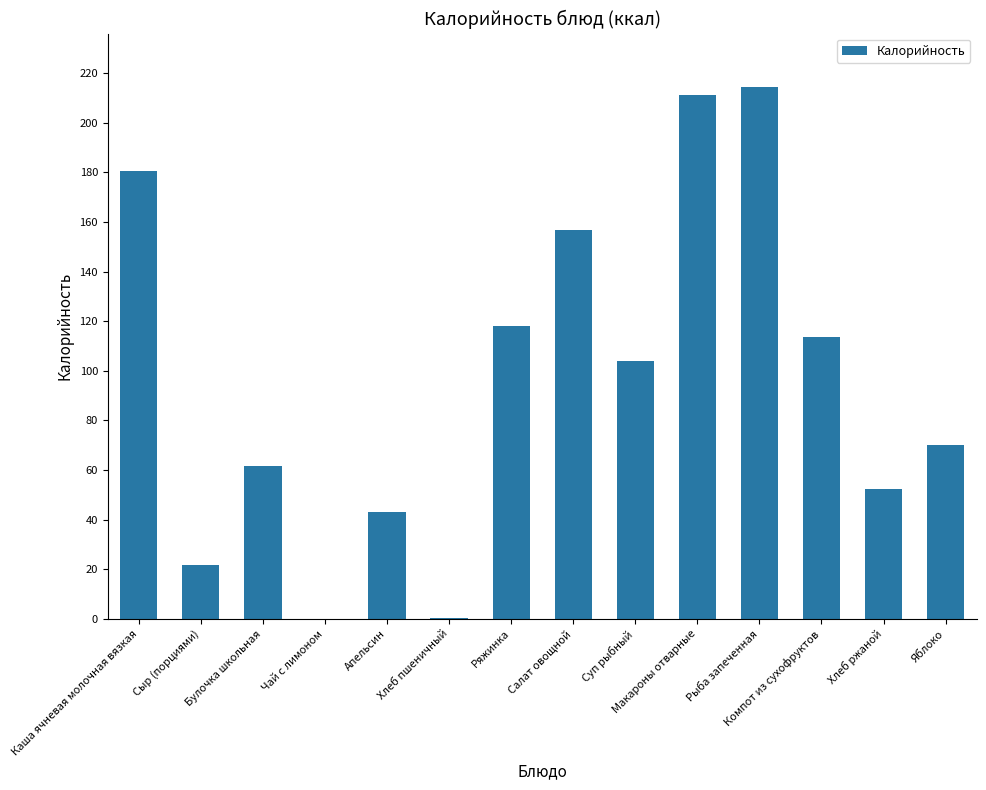

What value does the data have at Компот из сухофруктов?

113.8